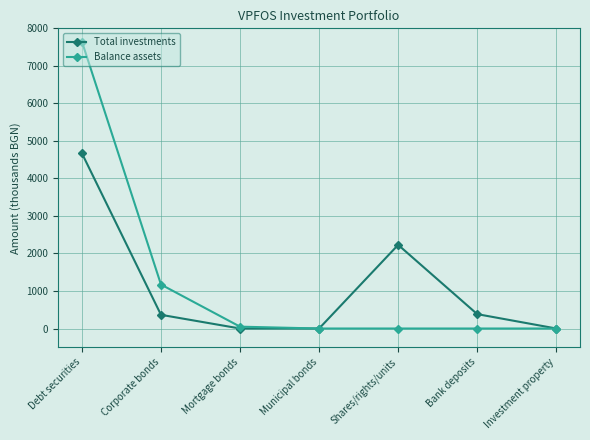

What is the total value across all series at Bank deposits?

383